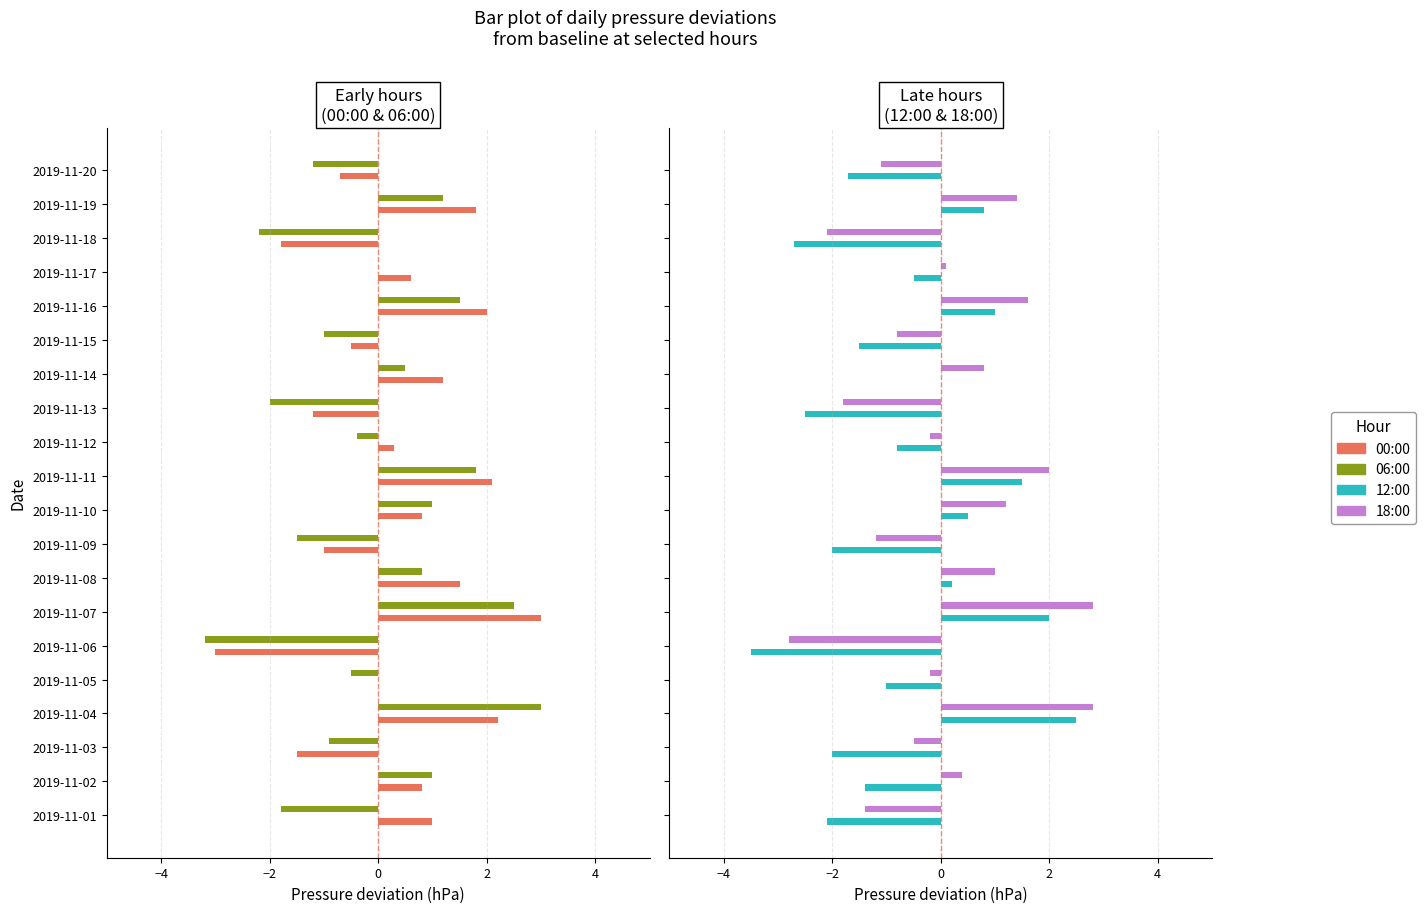

List the series in order of their peak value, highest first.

00:00, 06:00, 18:00, 12:00